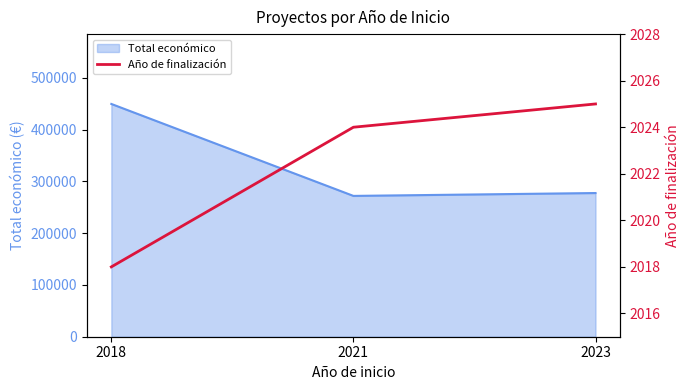

The value of Total económico at 2023 is 277458. True or false?

True